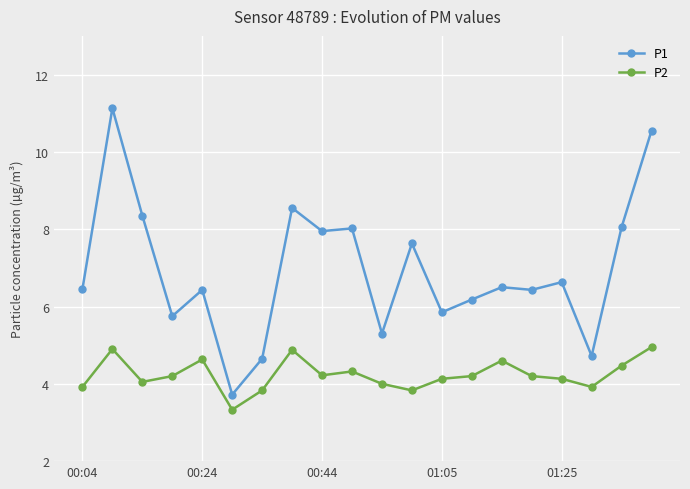

Rank the series by their maximum value, from highest to lowest.

P1, P2